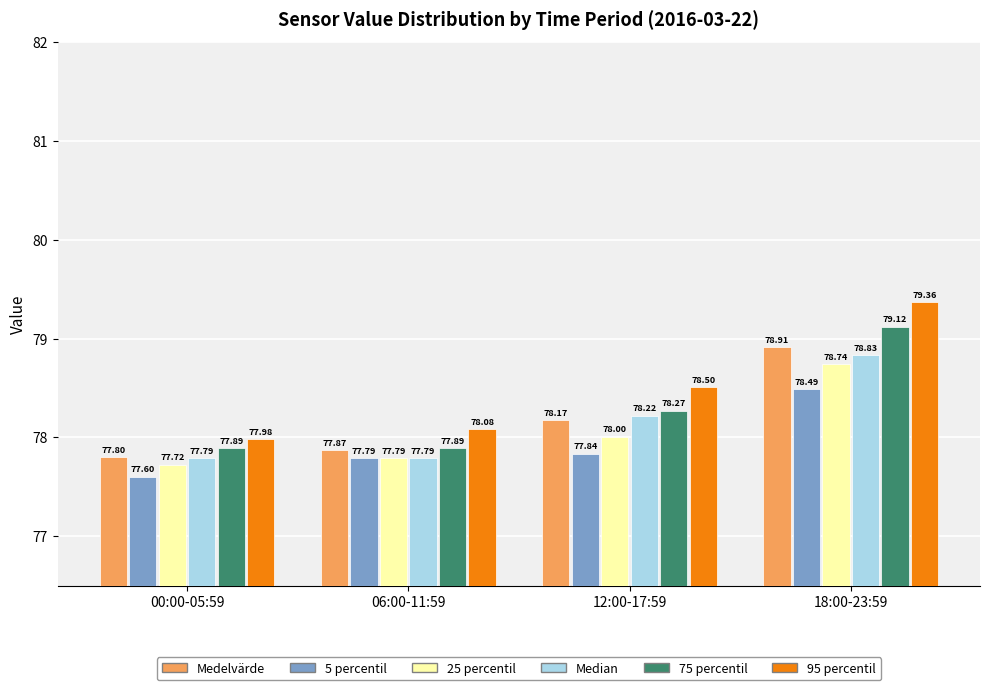

At 00:00-05:59, list the series in order from largest to smallest.

95 percentil, 75 percentil, Medelvärde, Median, 25 percentil, 5 percentil